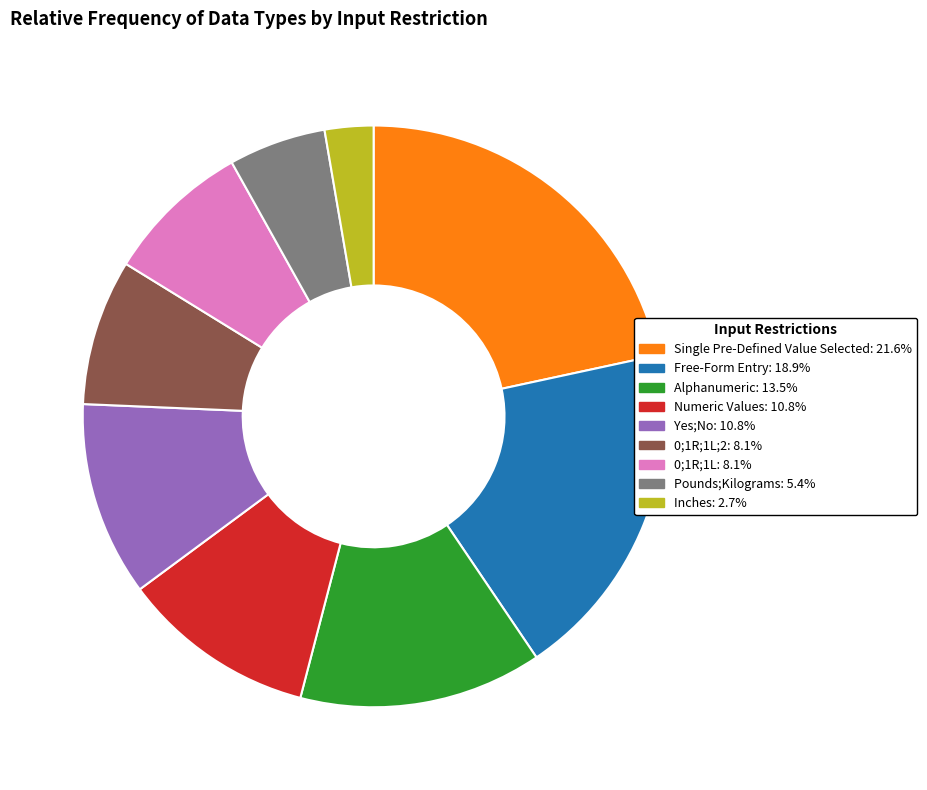

Is there any slice that represents more than half of the pie?

No